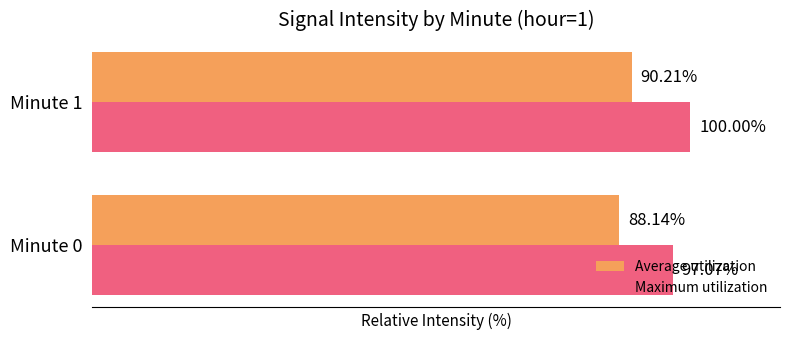

List the series in order of their peak value, lowest first.

Average utilization, Maximum utilization